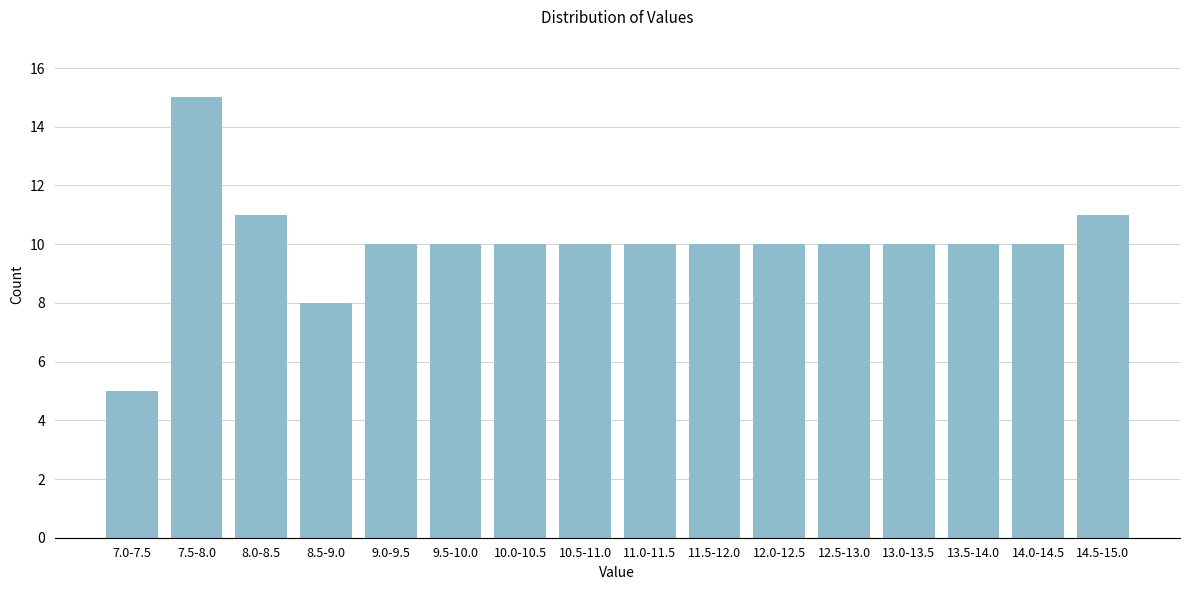

Reading left to right, list all the values displayed in this chart.

5	15	11	8	10	10	10	10	10	10	10	10	10	10	10	11